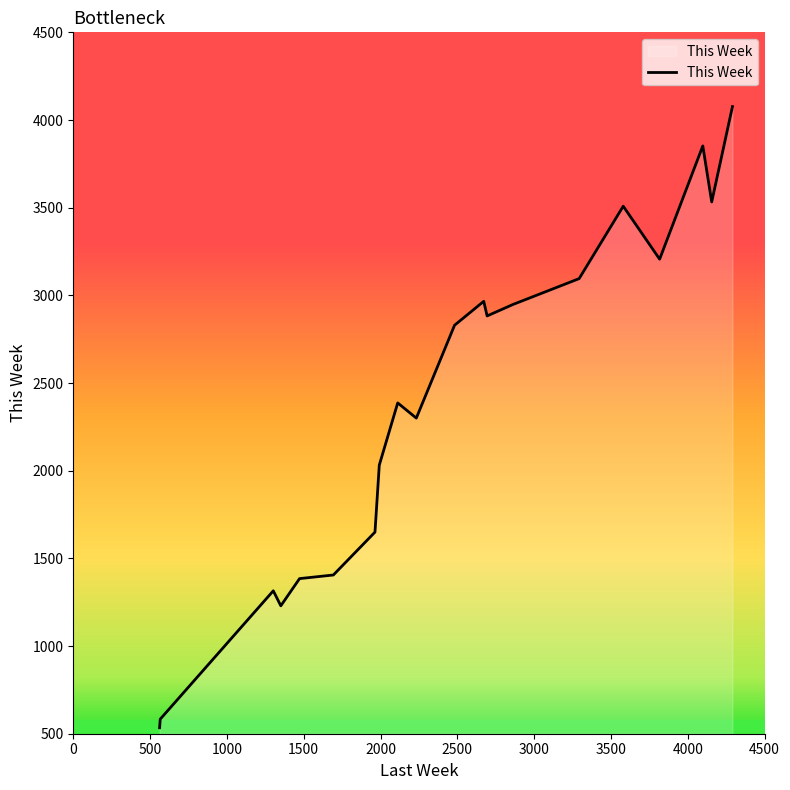

What is the smallest value displayed?

533.9